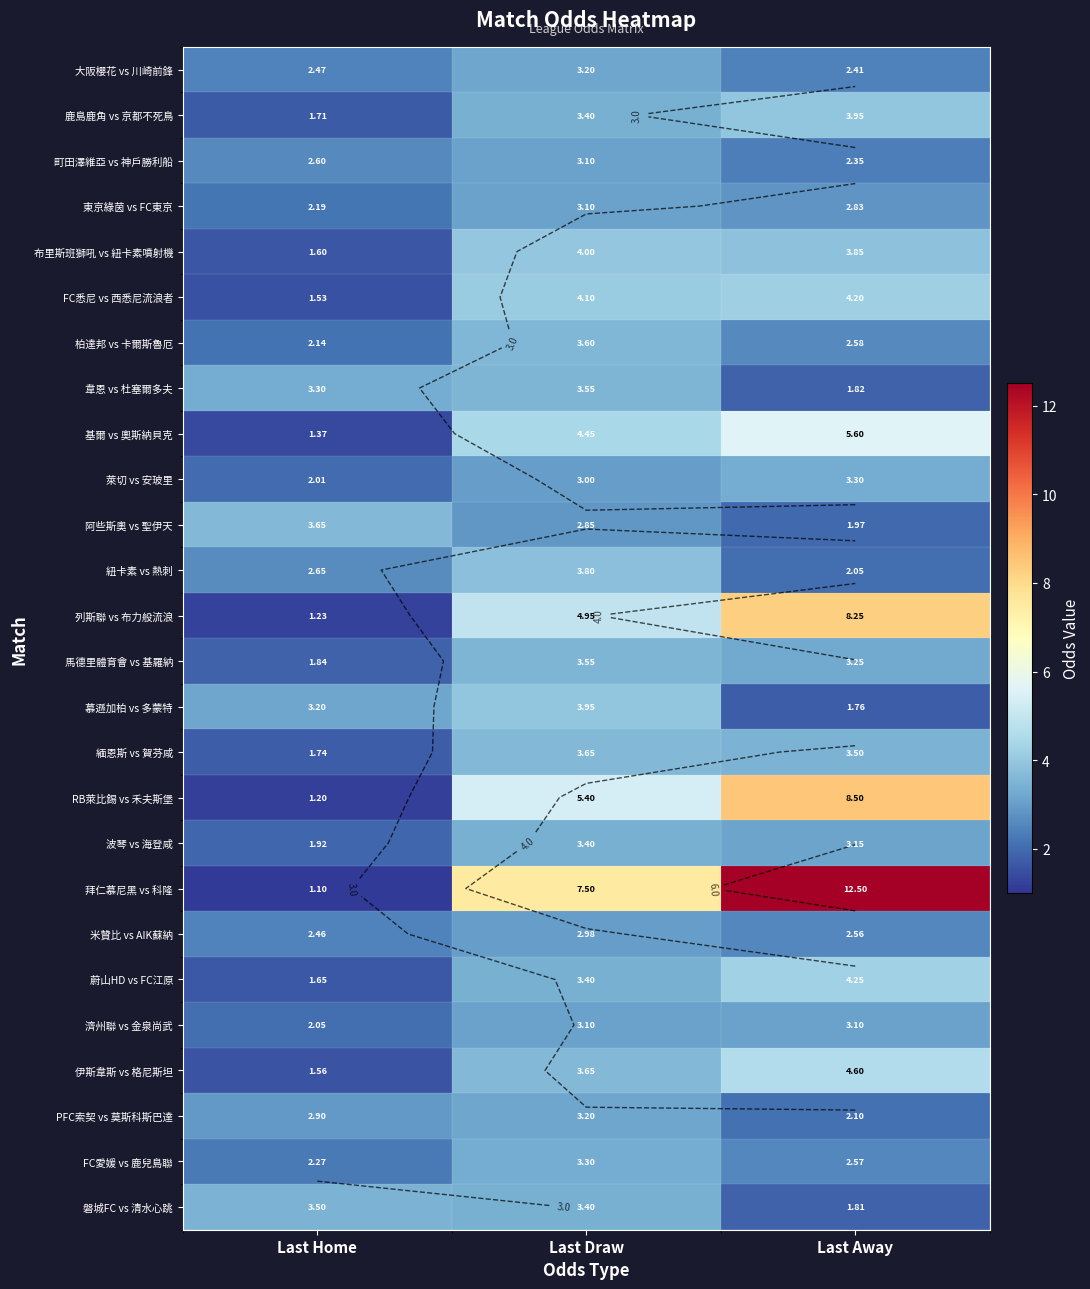

At which label does 濟州聯 vs 金泉尚武 first exceed 3?

Last Draw